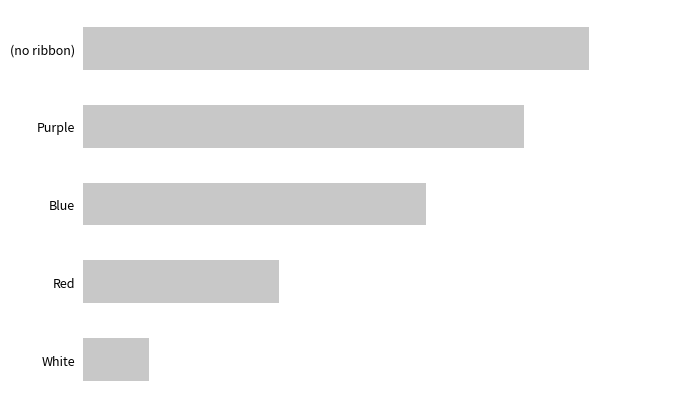

Are the bars horizontal?

Yes